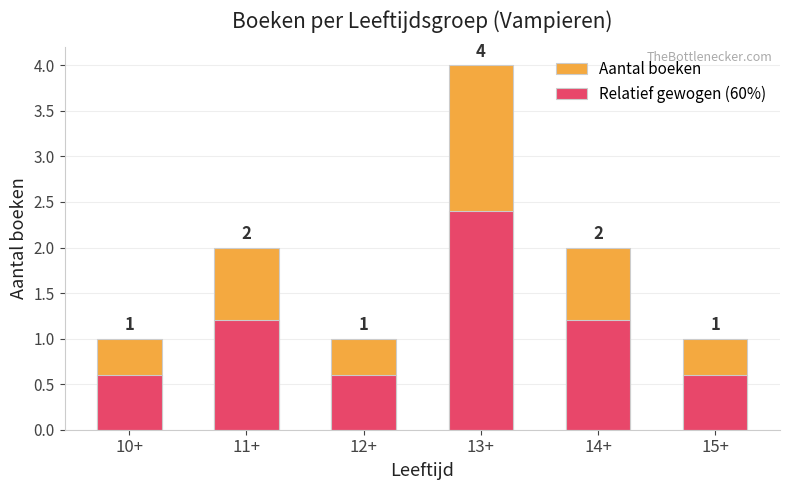

At which category does the chart reach its peak across all series?

13+